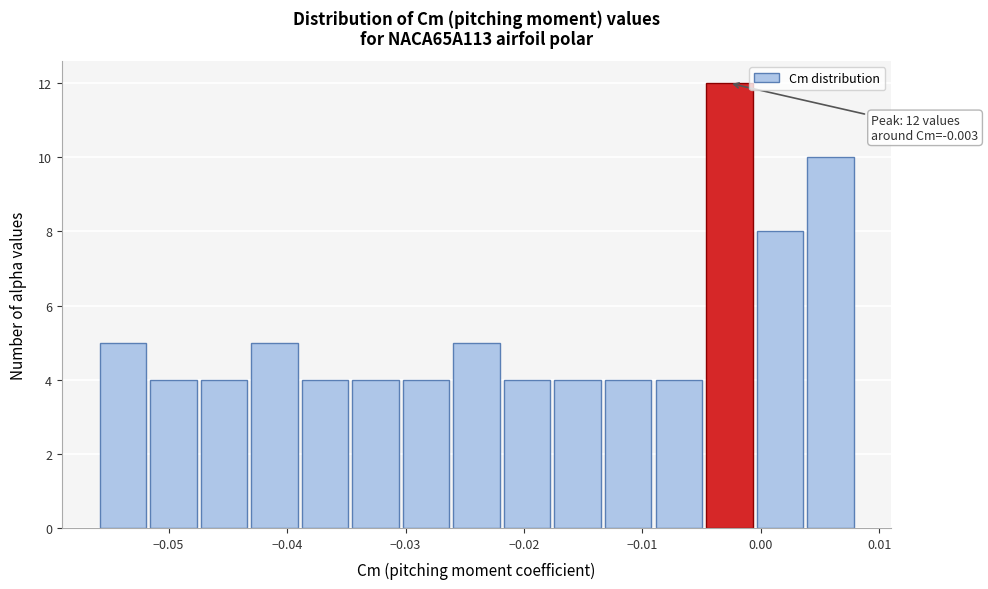

Which range on the x-axis has the tallest bar?

-0.005 to -0.001